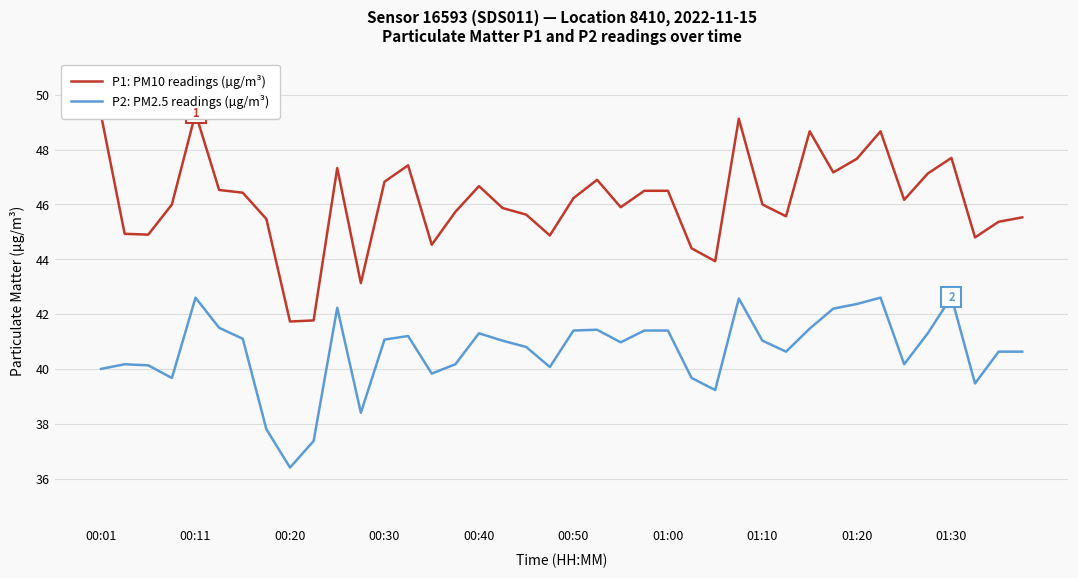

Is it true that P2: PM2.5 readings (µg/m³) equals 58.6 at 00:50?

False